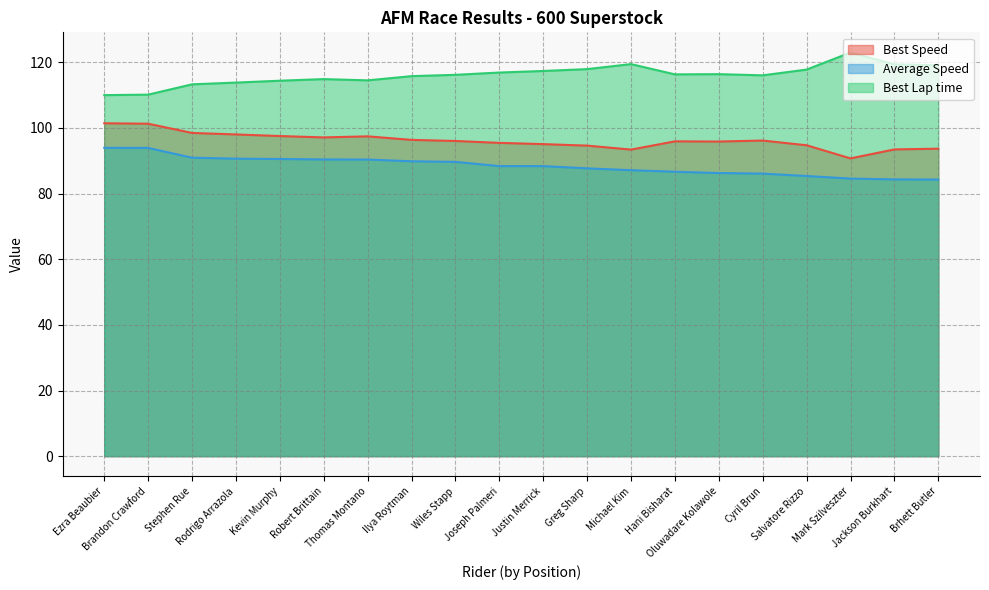

In Best Speed, how many points are lower than both neighbors (excluding endpoints)?

4